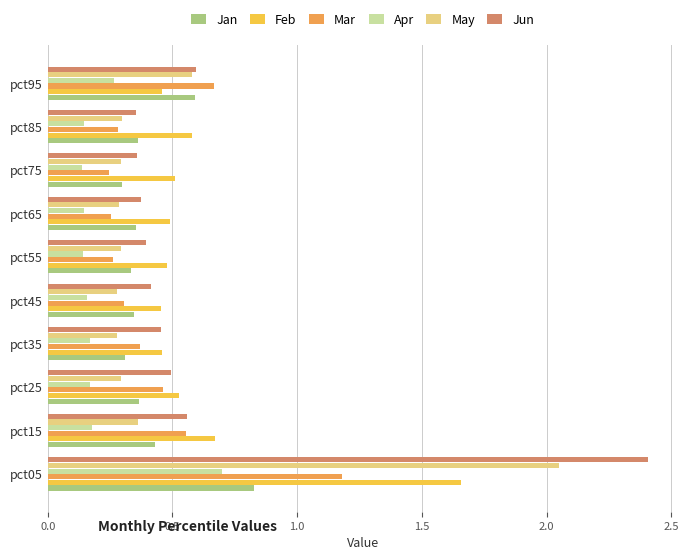

What is the sum of all Apr values?

2.2